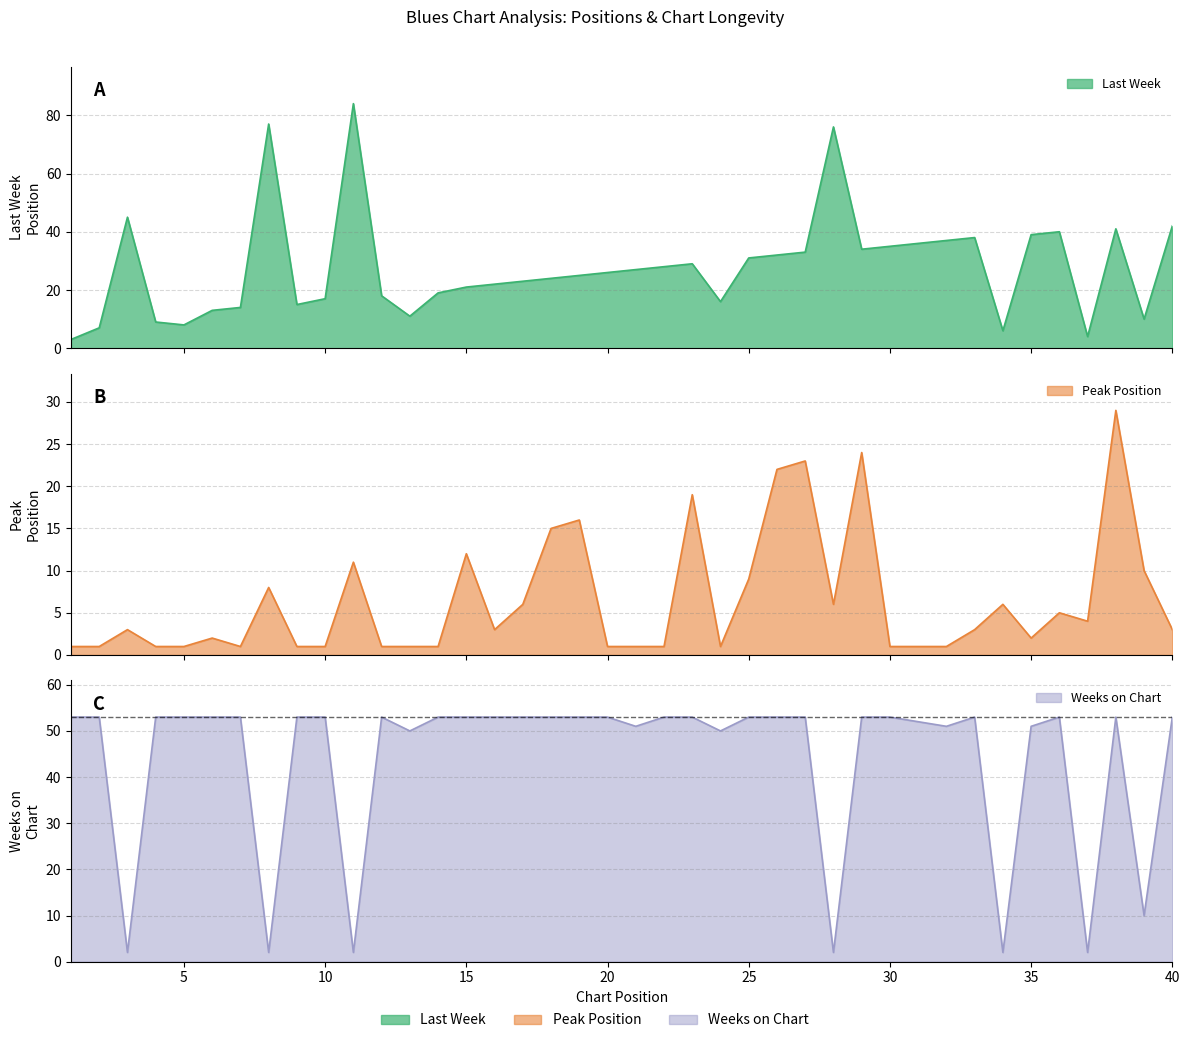

List the series in order of their overall mean, highest first.

Weeks on Chart, Last Week, Peak Position